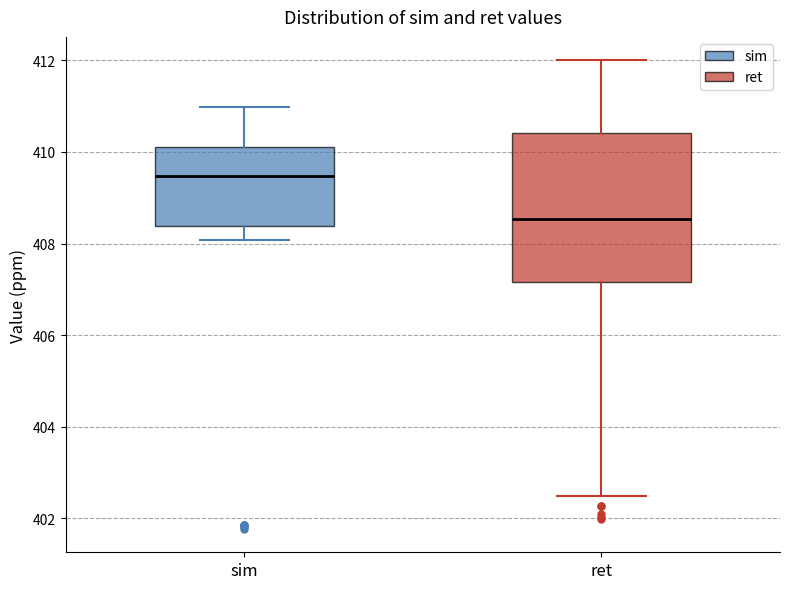

Reading left to right, read every box against the y-axis: the position of its median line, the range the box covers, and the ends of its whiskers. The values are not printed on the chart, so give them approximately, as read against the axis.

sim: median 409.4, box 408.4 to 410.2, whiskers 408.0 to 411.0
ret: median 408.6, box 407.2 to 410.4, whiskers 402.6 to 412.0